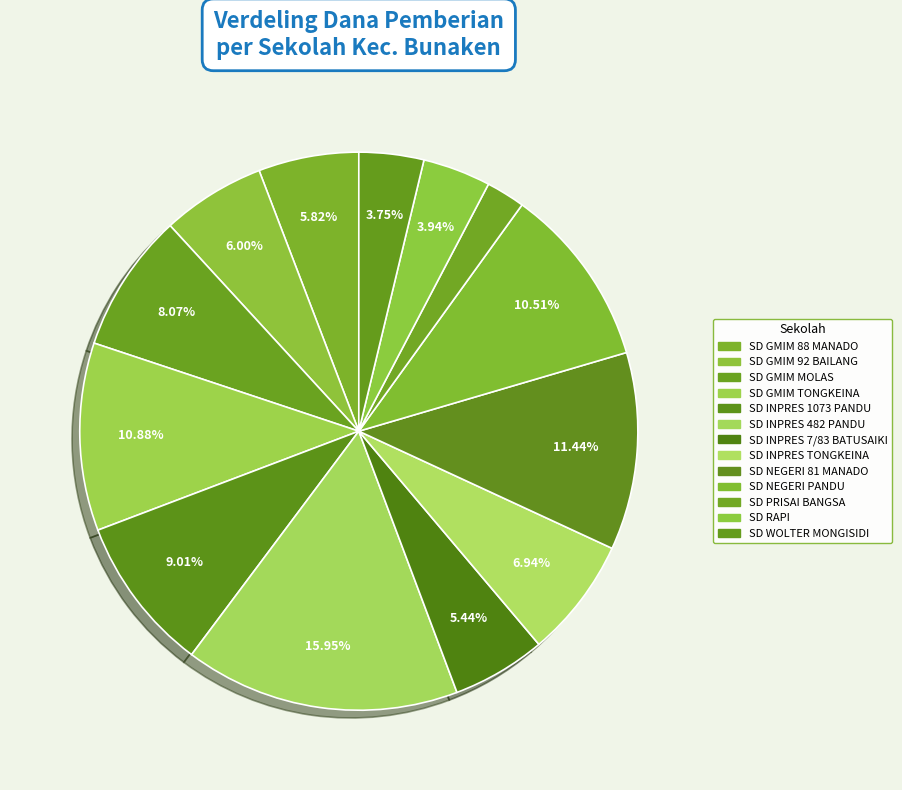

What portion of the pie excludes SD INPRES 482 PANDU?

84.1%